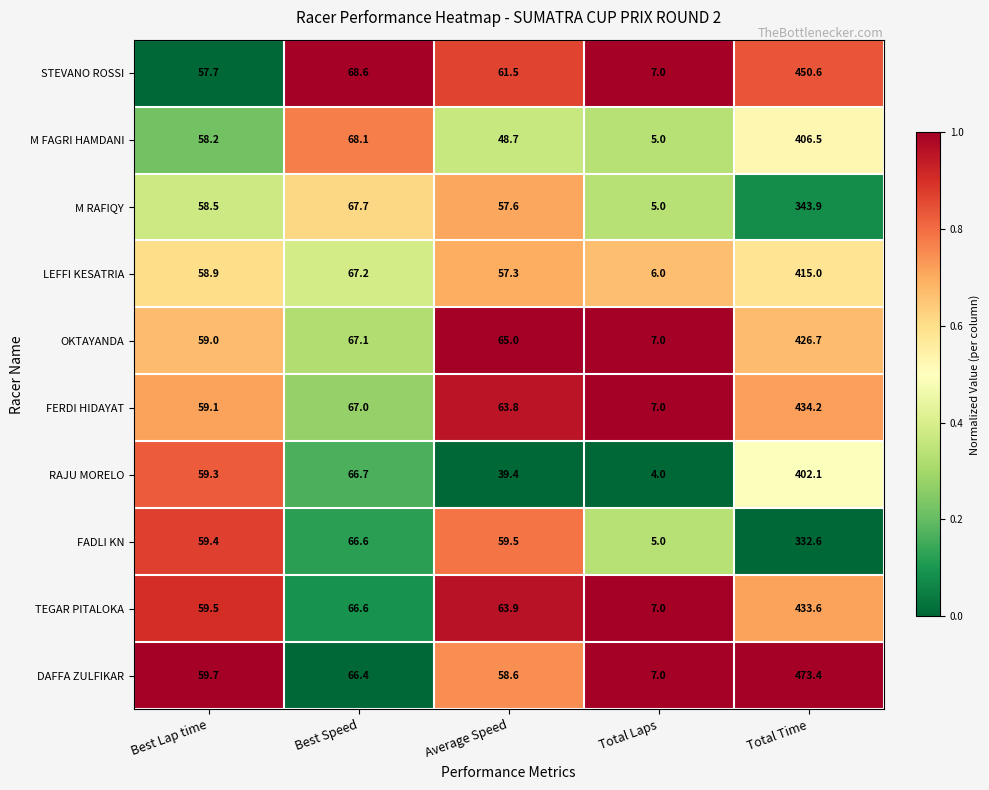

What is the difference between the highest and lowest values at Best Lap time?

2.0